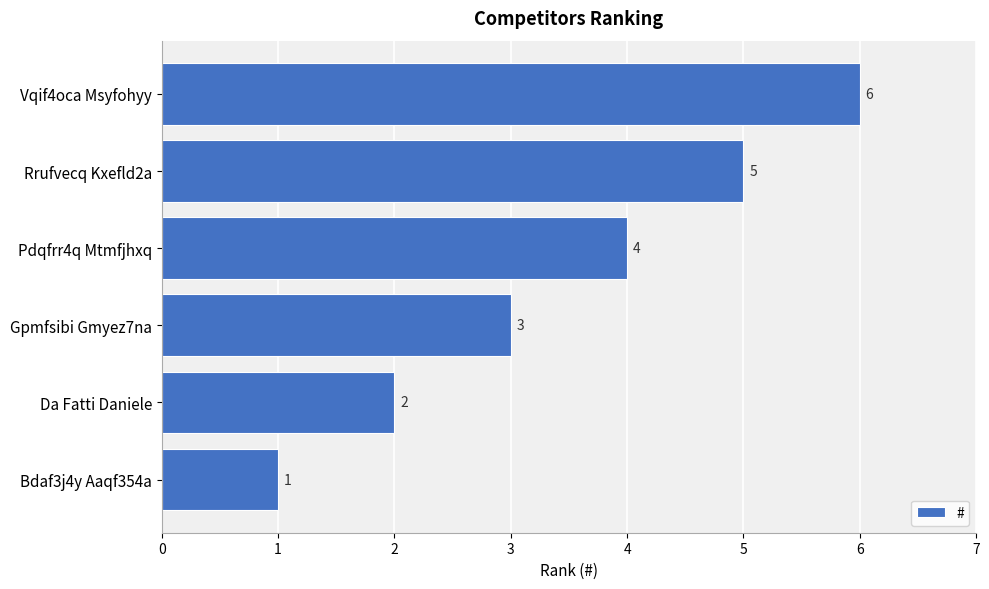

What is the sum of all values?

21